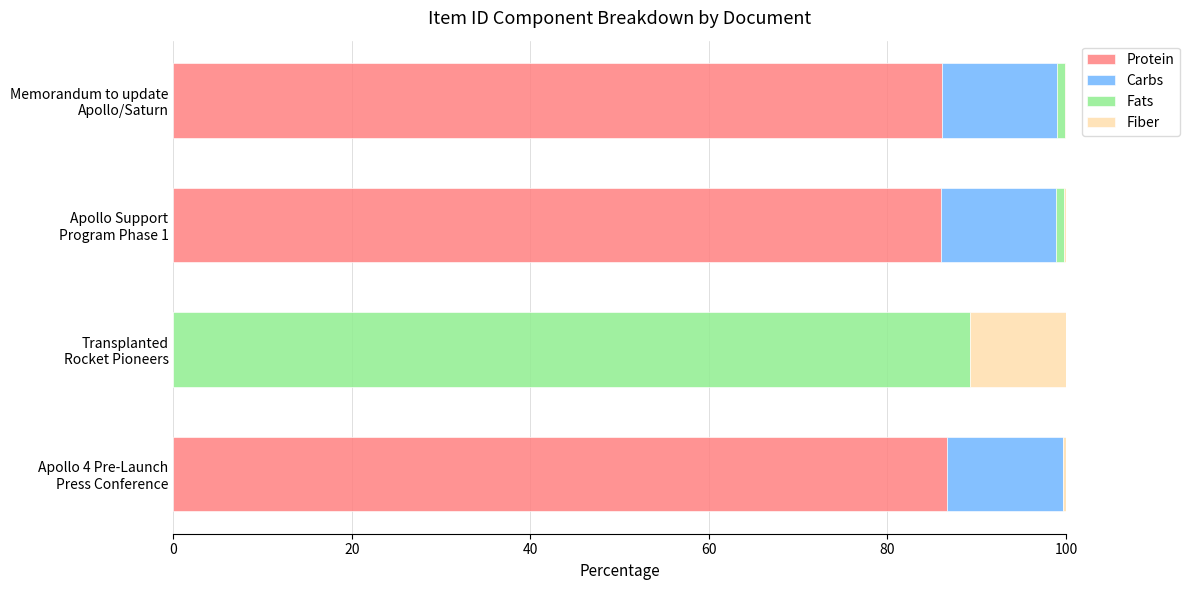

What is the difference between the second highest and minimum values in the Carbs series?

12.9